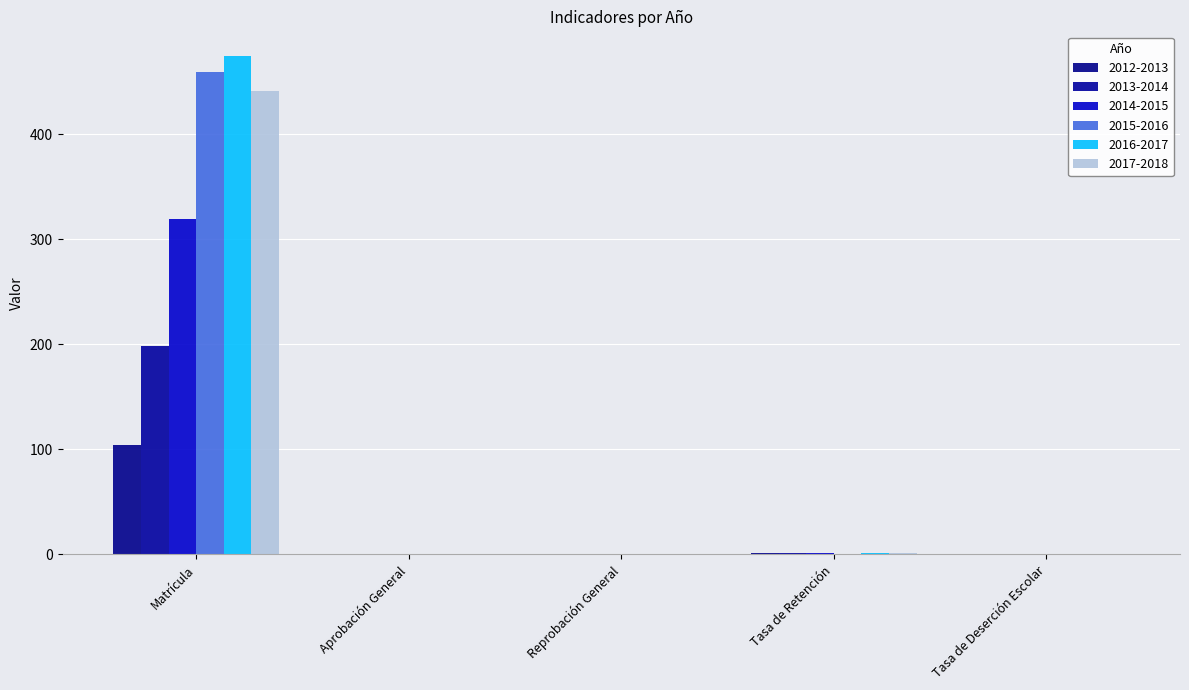

Are the bars grouped side by side (vs. stacked)?

Yes